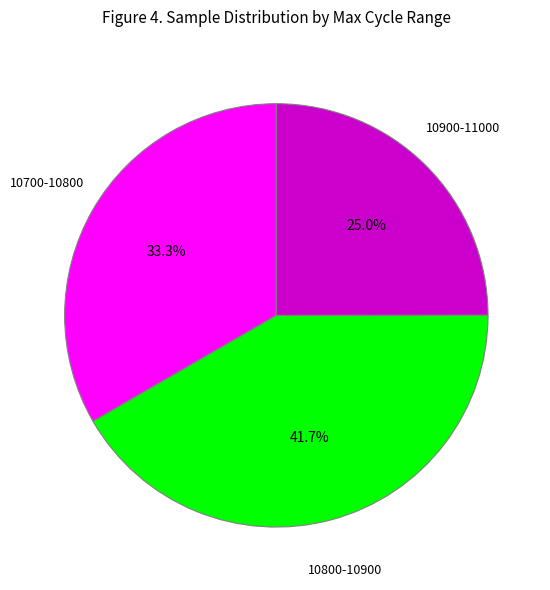

Does any single category account for the majority?

No